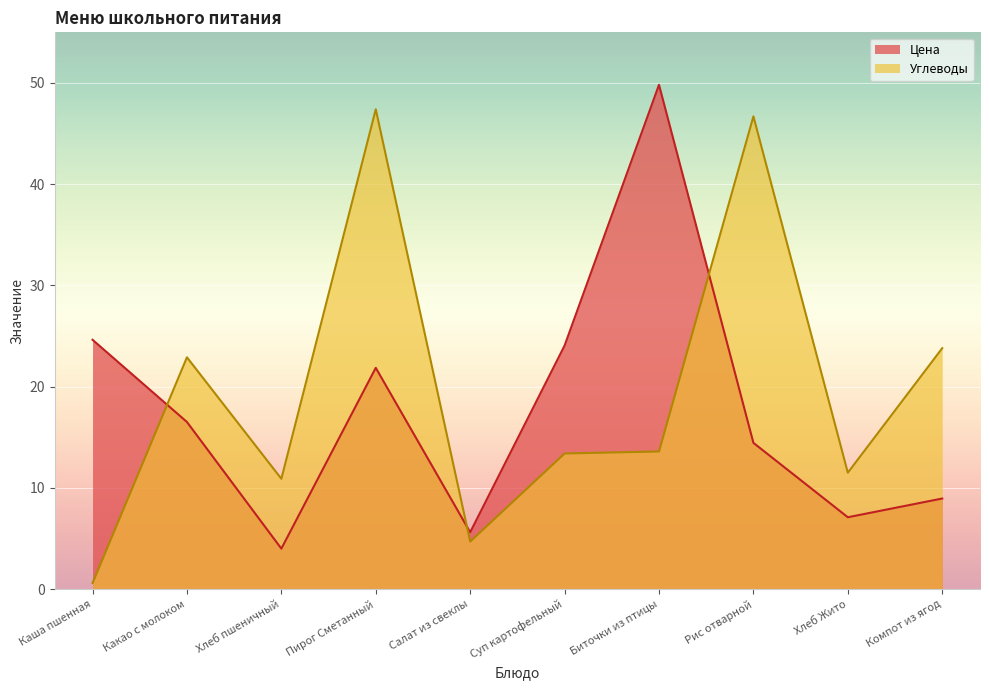

What is the highest value of the Цена series?

49.8